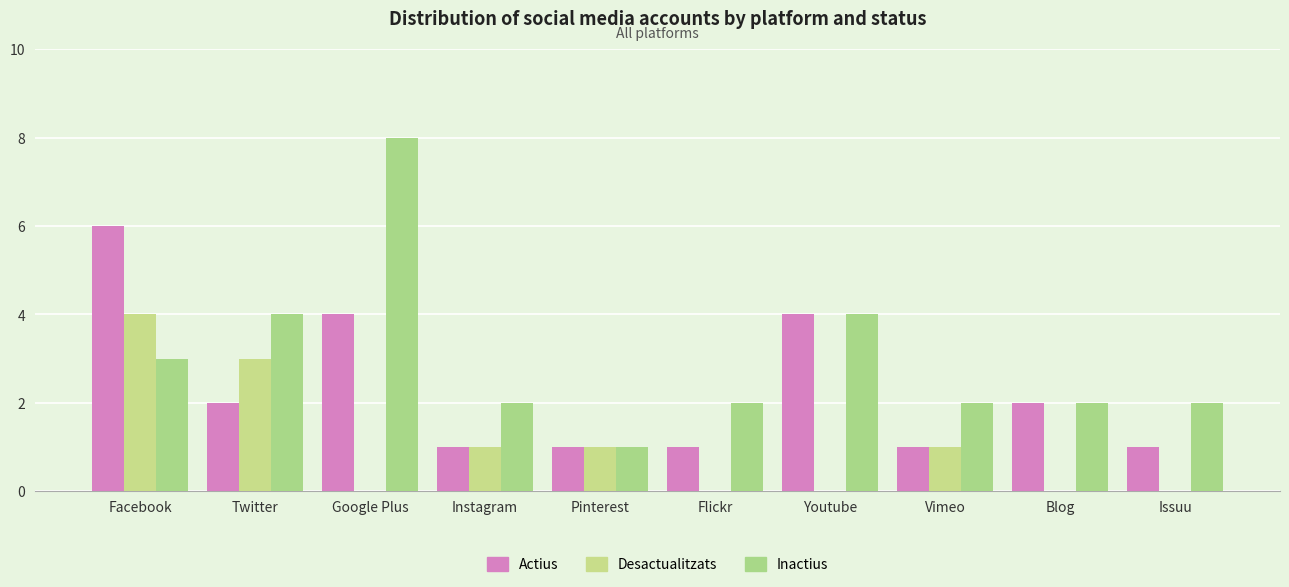

Rank the series by their average value, from highest to lowest.

Inactius, Actius, Desactualitzats